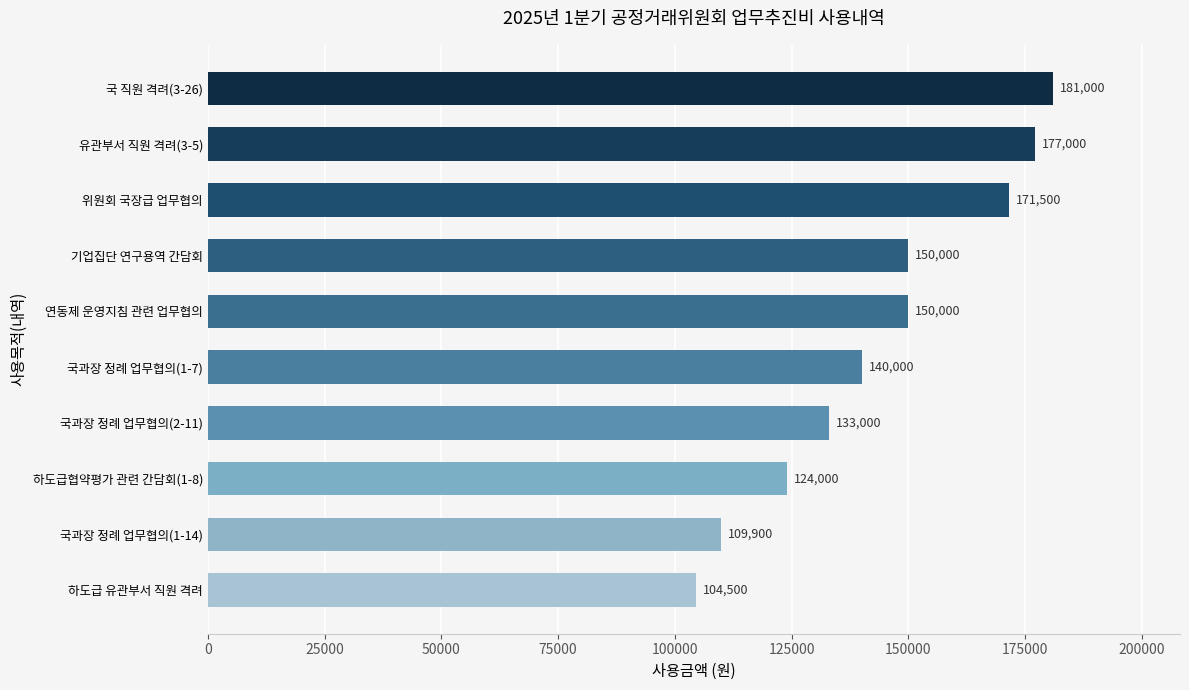

Between 국 직원 격려(3-26) and 연동제 운영지침 관련 업무협의, which is larger?

국 직원 격려(3-26)